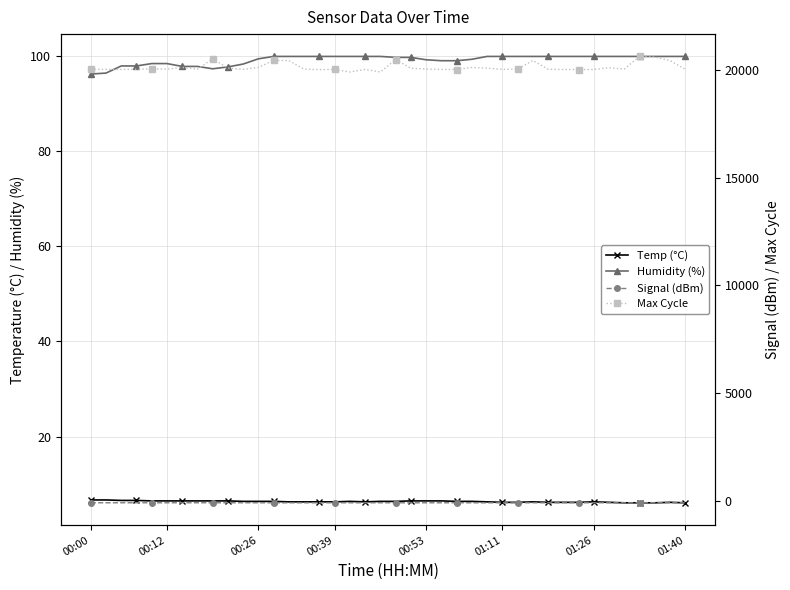

The Temp (°C) series shows 10.9 at 00:12. True or false?

False